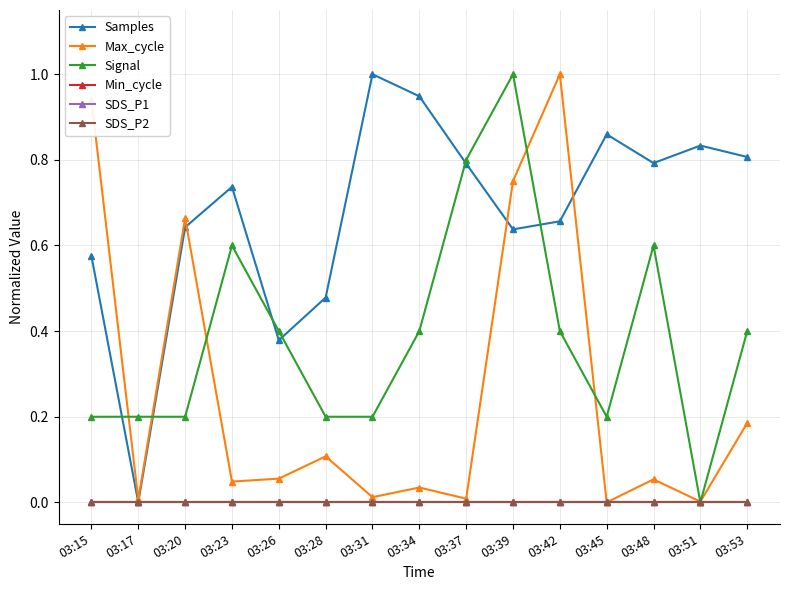

True or false: SDS_P2 has a value of 0.0 at 03:26.

True